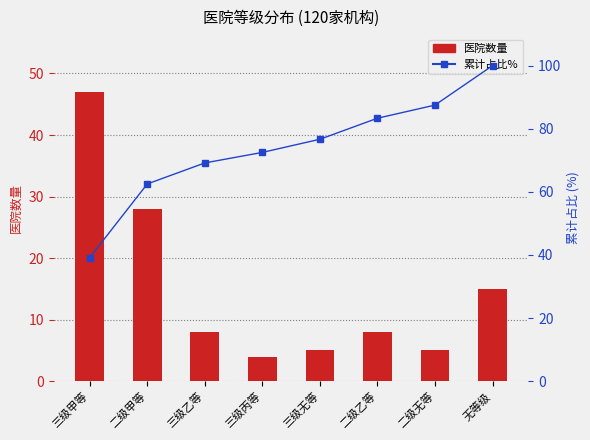

Which series has the largest range (max minus min)?

累计占比%